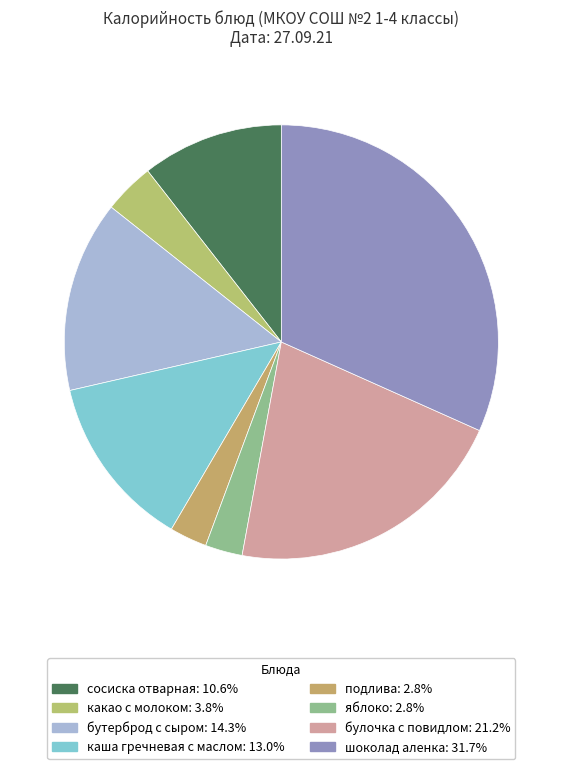

How many segments does this pie chart have?

8